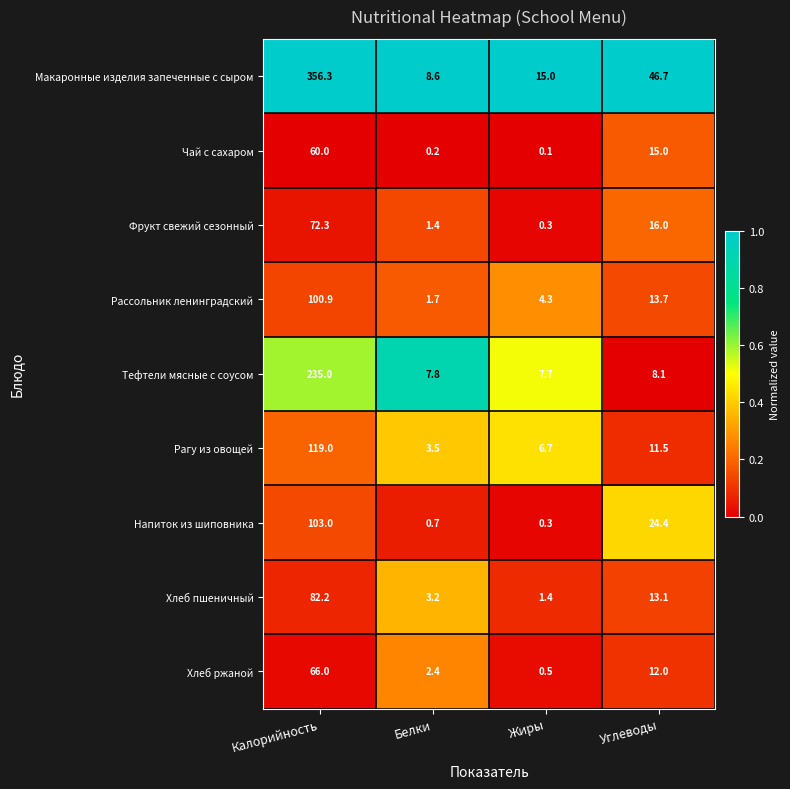

What is the sum of all Рассольник ленинградский values?

120.6